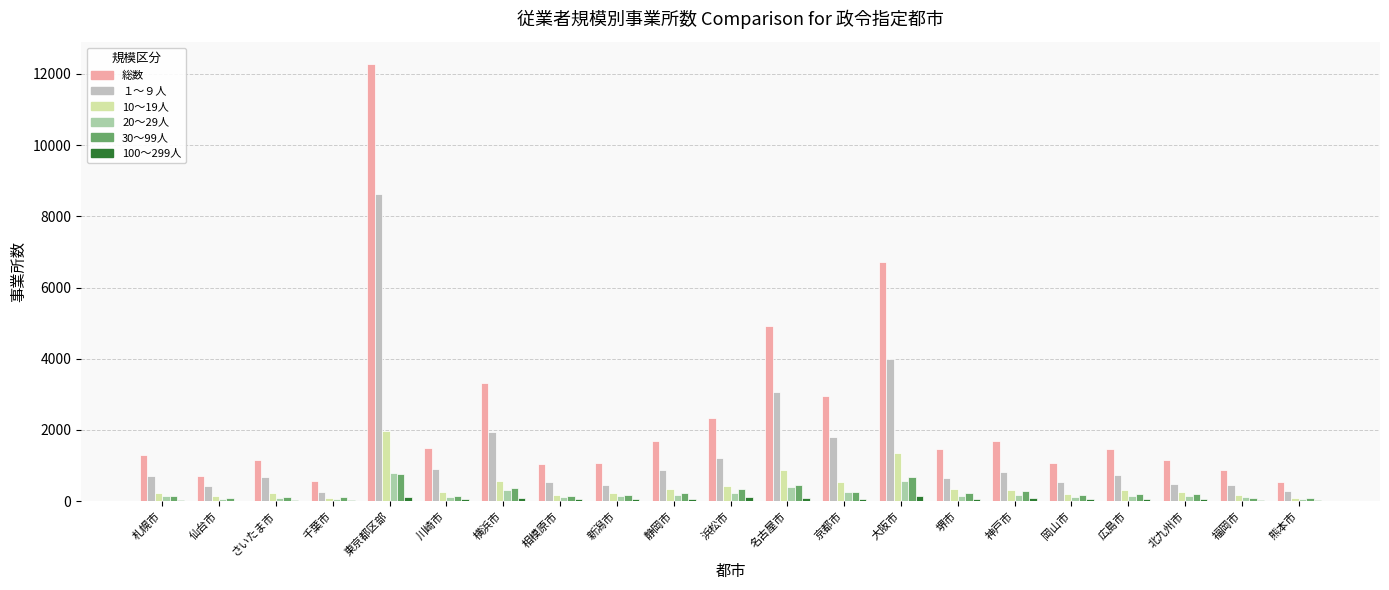

What is the difference between the highest and lowest values at 神戸市?

1602